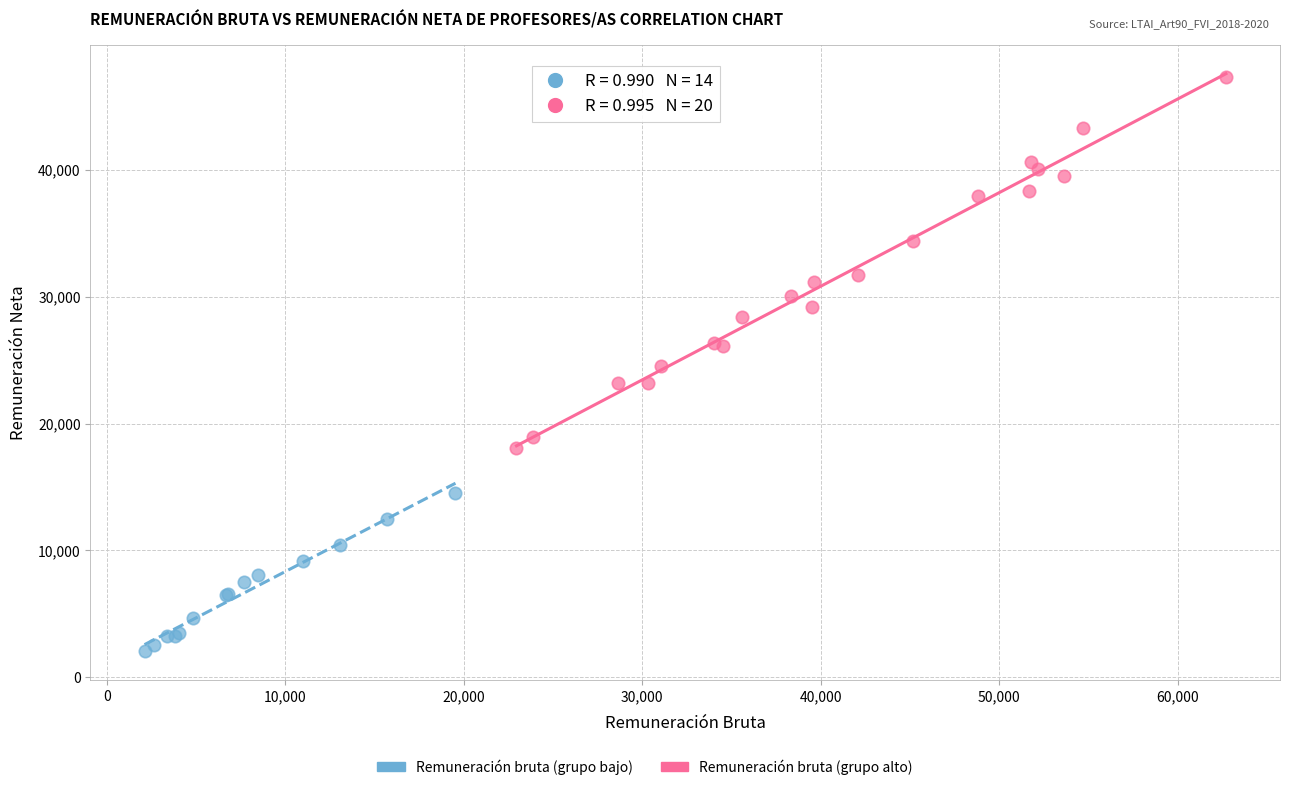

Which series has the largest Y range (max minus min)?

Remuneración bruta (grupo alto)